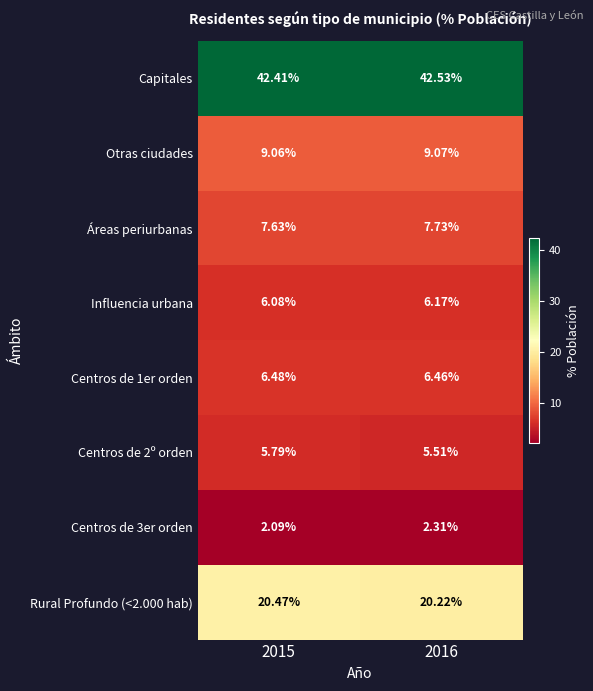

Which series has the largest total across all categories?

Capitales